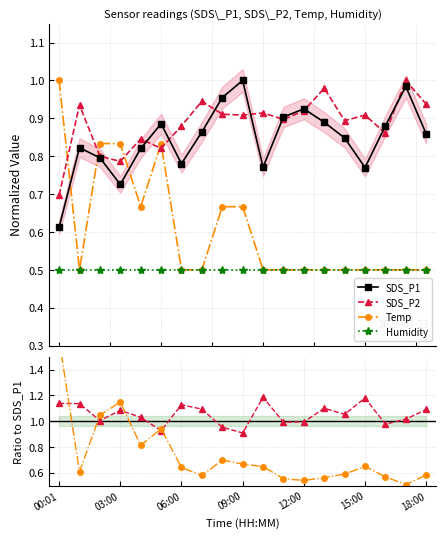

At which label does Temp reach its peak?

00:01